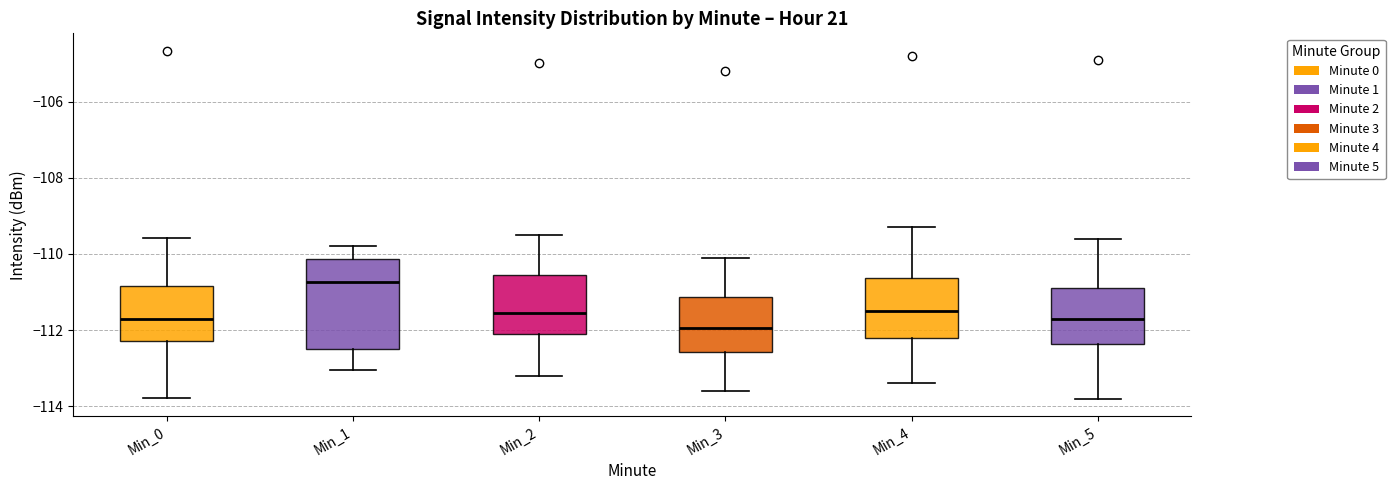

Reading left to right, read every box against the y-axis: the position of its median line, the range the box covers, and the ends of its whiskers. The values are not printed on the chart, so give them approximately, as read against the axis.

Min_0: median -111.6, box -112.2 to -110.8, whiskers -113.8 to -109.6
Min_1: median -110.8, box -112.4 to -110.2, whiskers -113.0 to -109.8
Min_2: median -111.6, box -112.0 to -110.6, whiskers -113.2 to -109.4
Min_3: median -112.0, box -112.6 to -111.2, whiskers -113.6 to -110.0
Min_4: median -111.4, box -112.2 to -110.6, whiskers -113.4 to -109.2
Min_5: median -111.6, box -112.4 to -110.8, whiskers -113.8 to -109.6